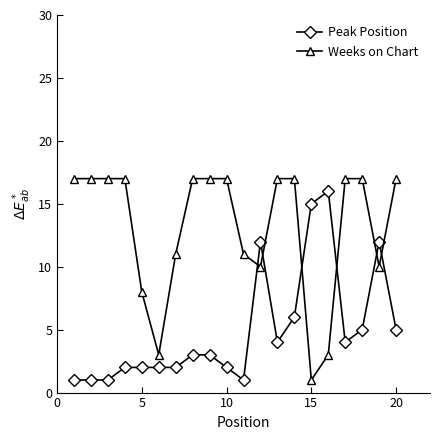

True or false: Weeks on Chart and Peak Position cross at least once.

True